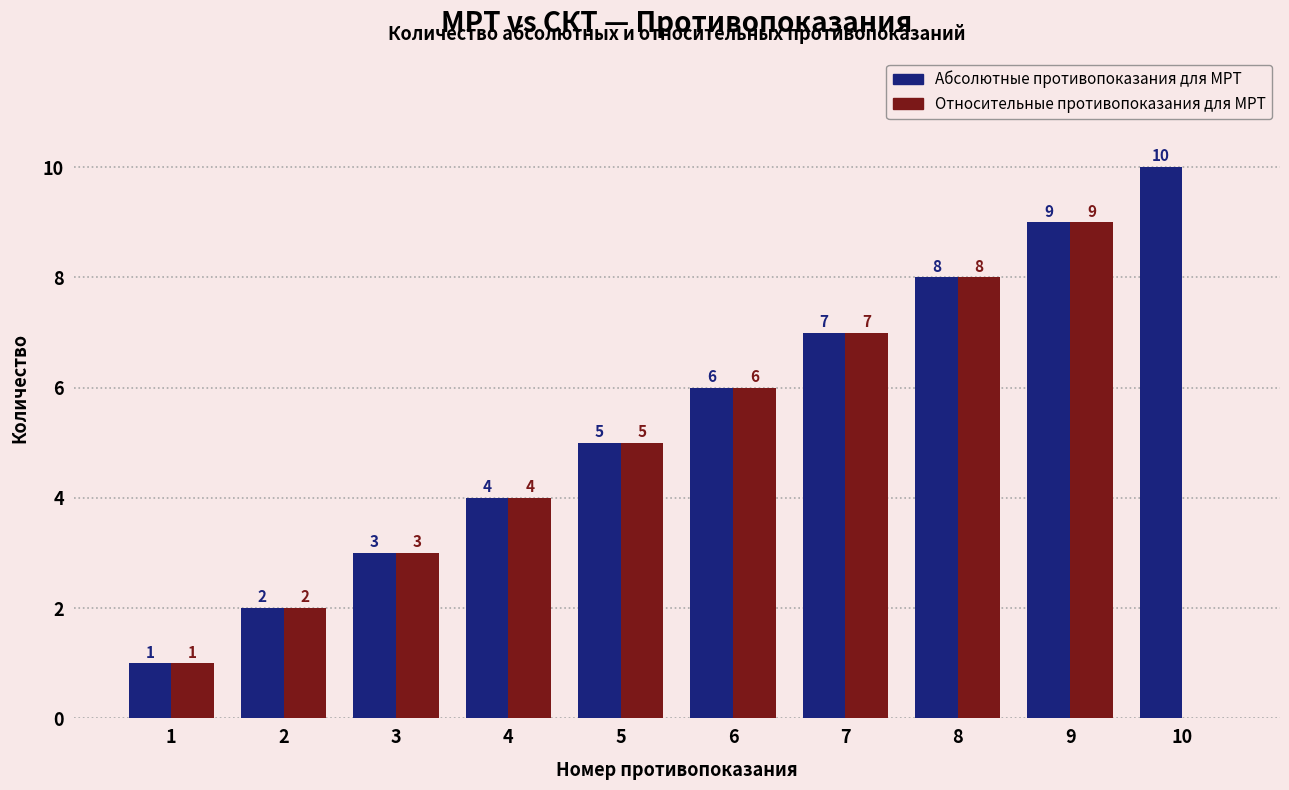

What is the total value across all series at 6?

12